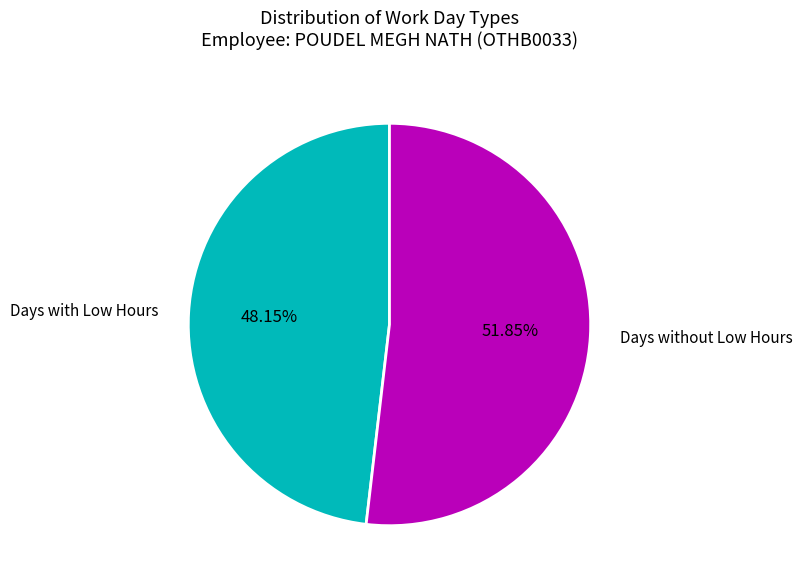

Is Days without Low Hours the majority of the pie?

Yes